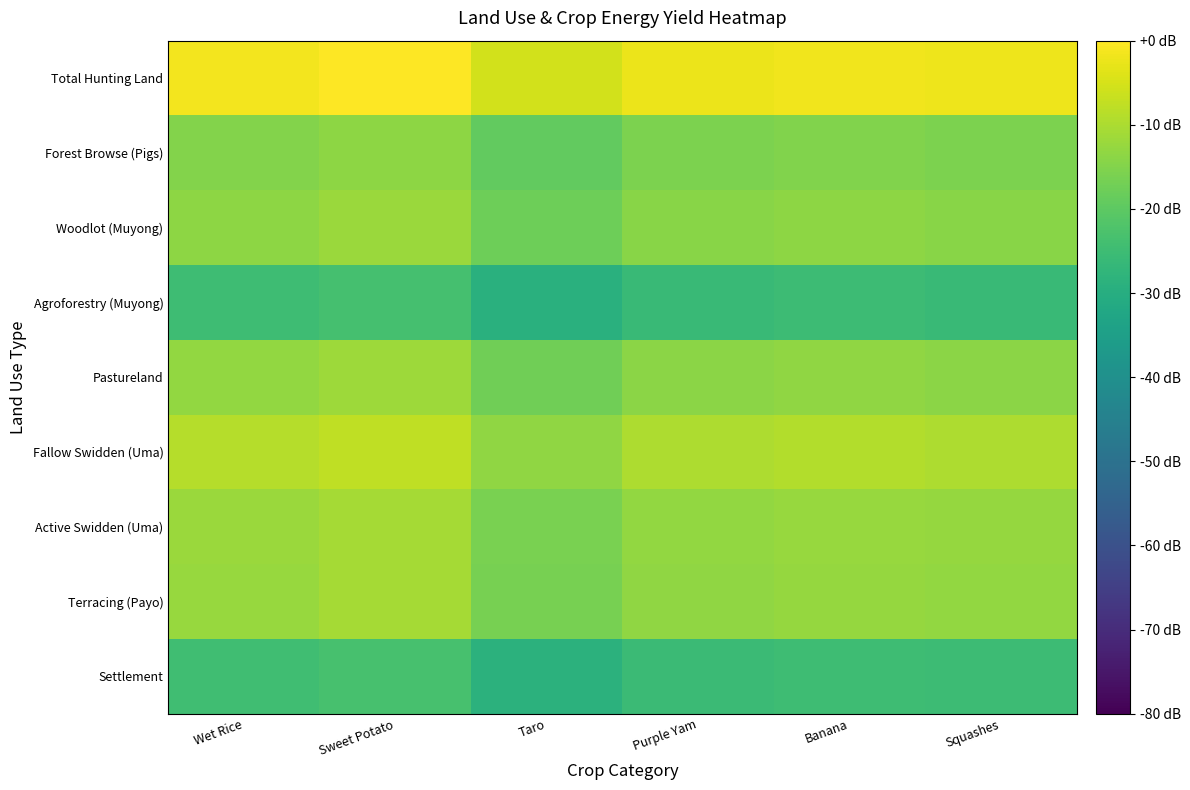

Which category has the lowest value across all series?

Taro